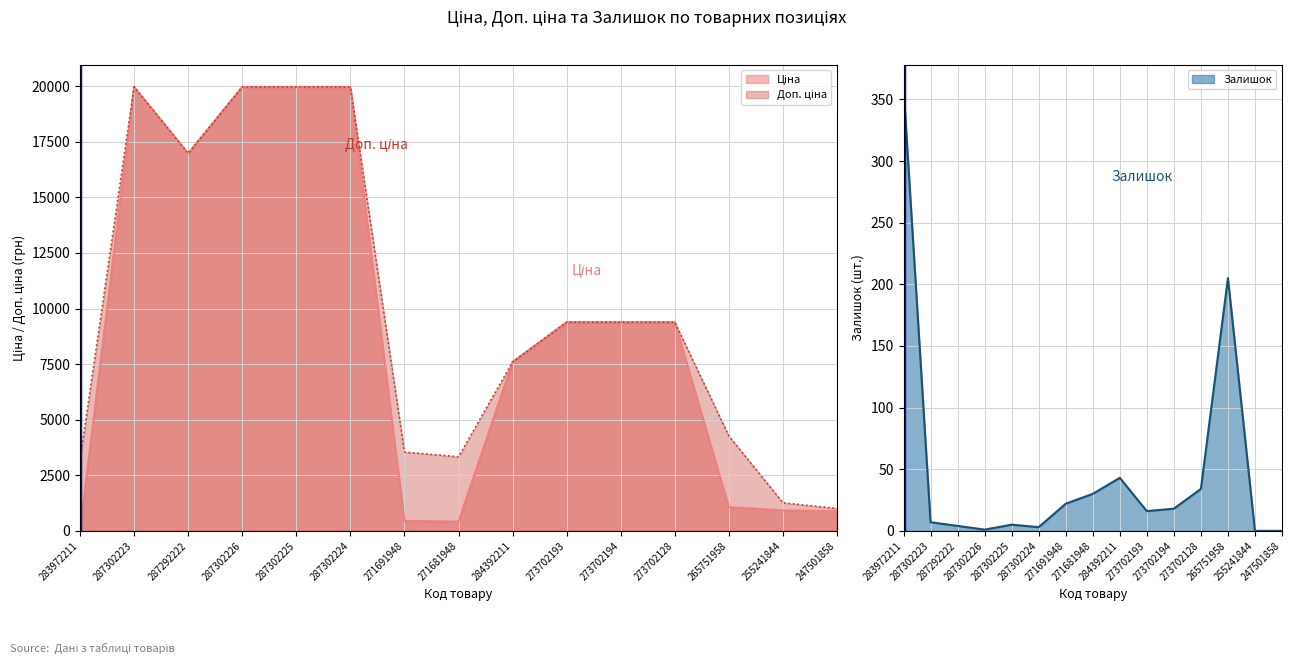

Which series has the widest spread of values?

Ціна